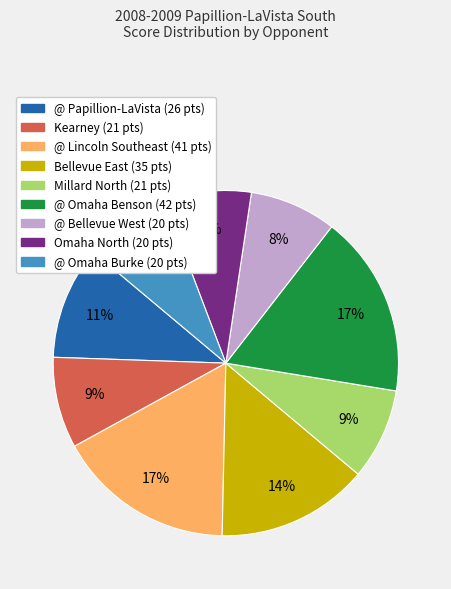

Is @ Omaha Benson the majority of the pie?

No